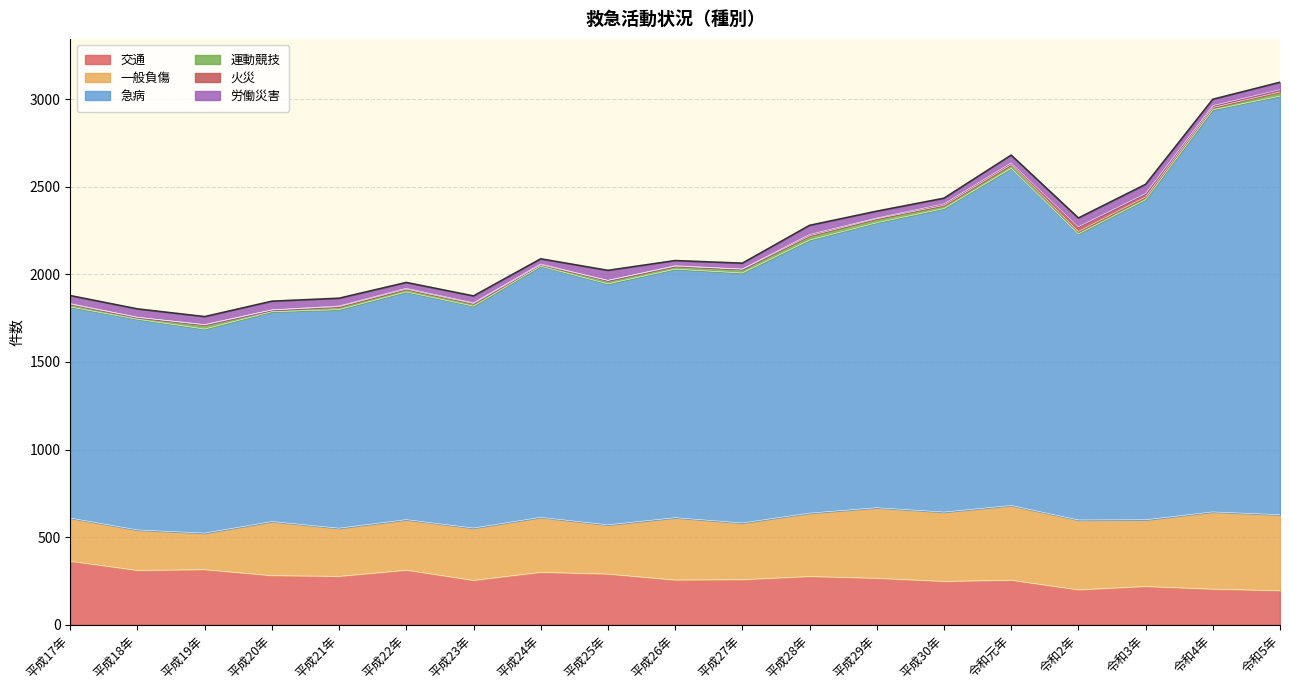

Is the value of 急病 at 令和4年 greater than the value of 一般負傷 at 平成30年?

Yes